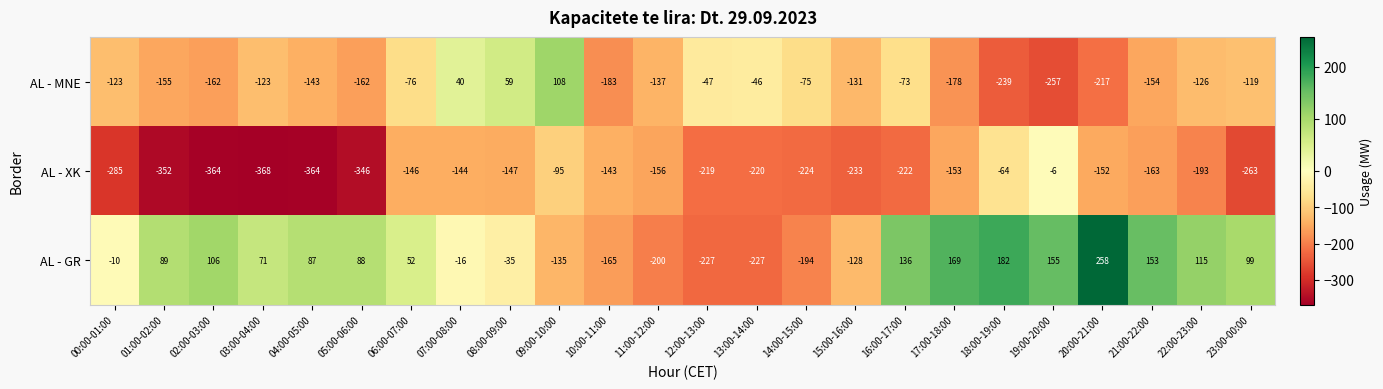

What is the difference between the maximum and minimum values in the AL - XK series?

362